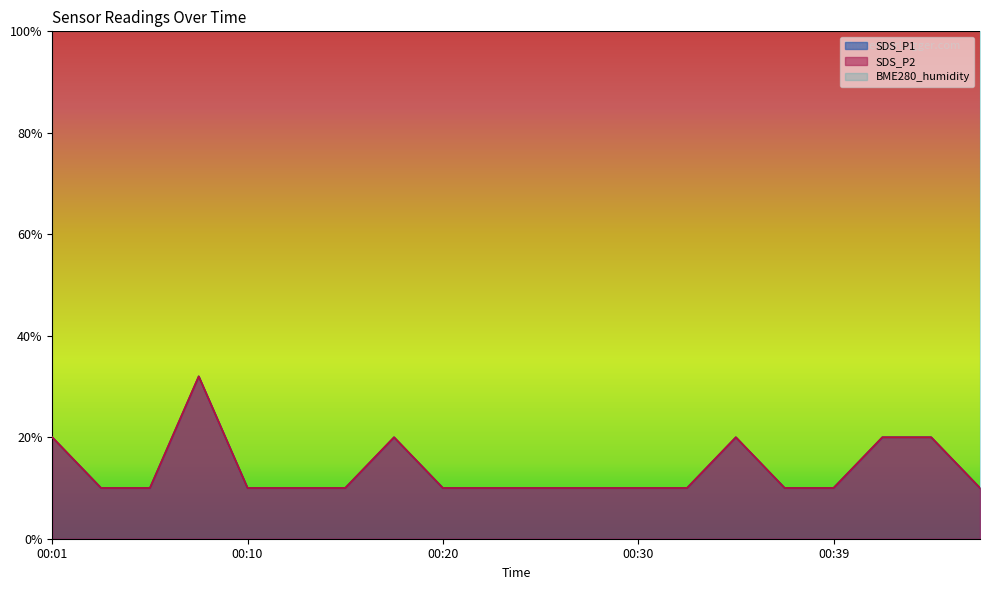

What is the average value of the SDS_P2 series?

14